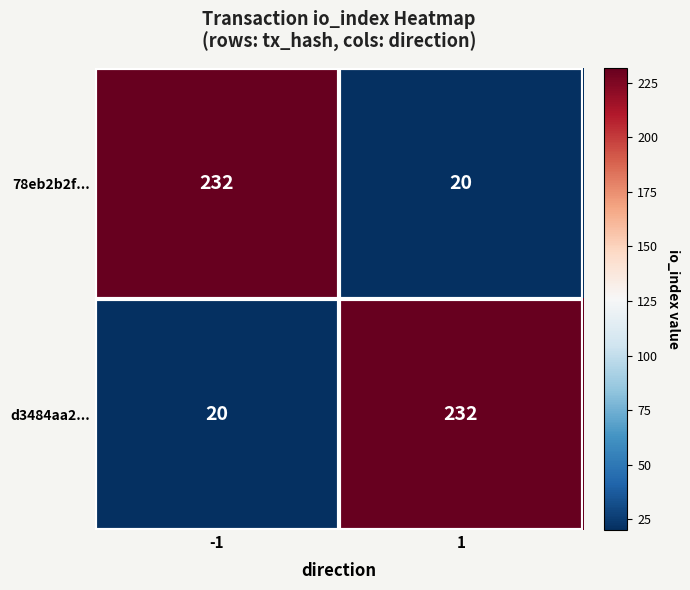

What is the difference between the maximum and minimum values in the d3484aa2... series?

212